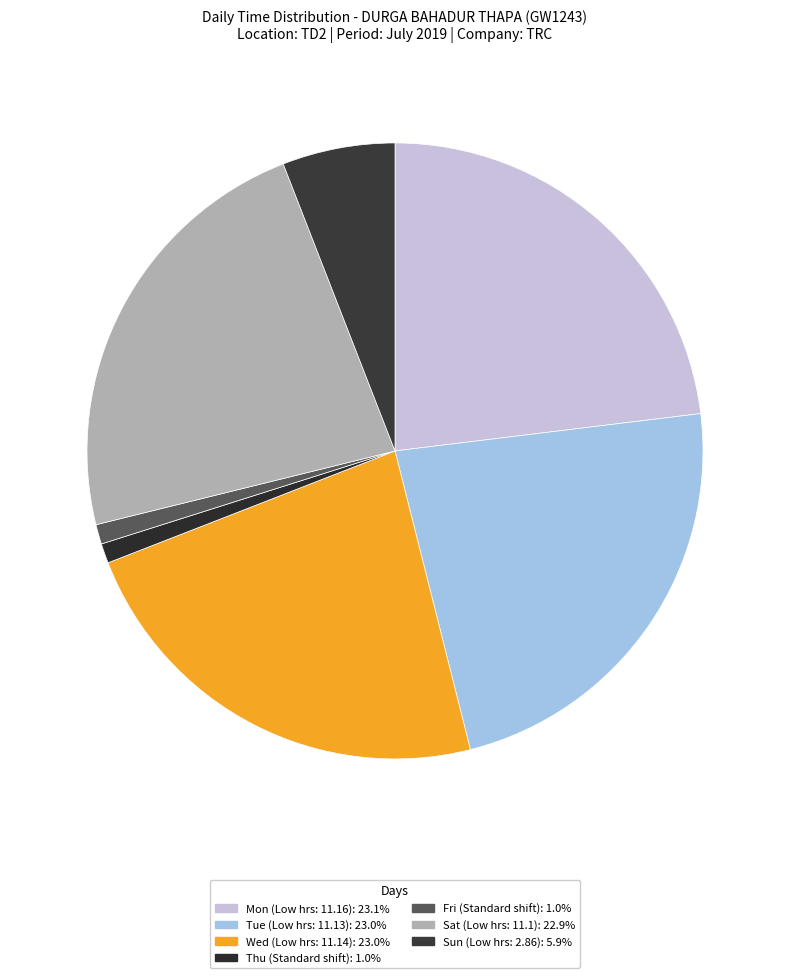

How many slices are in this pie chart?

7